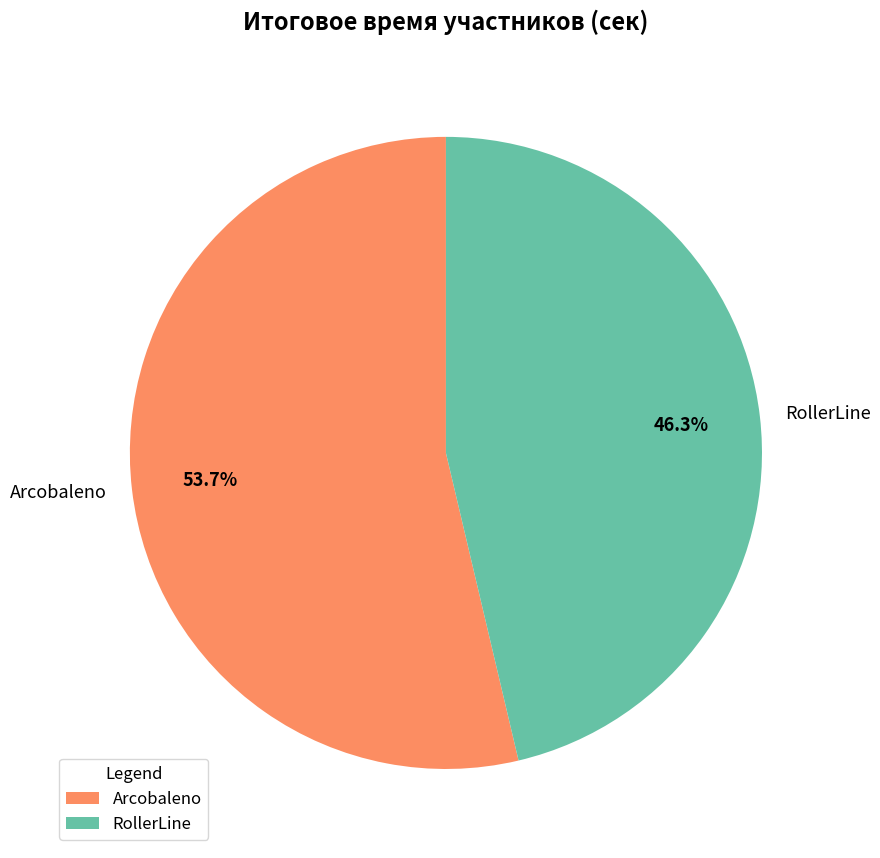

Is there a majority slice in this chart?

Yes